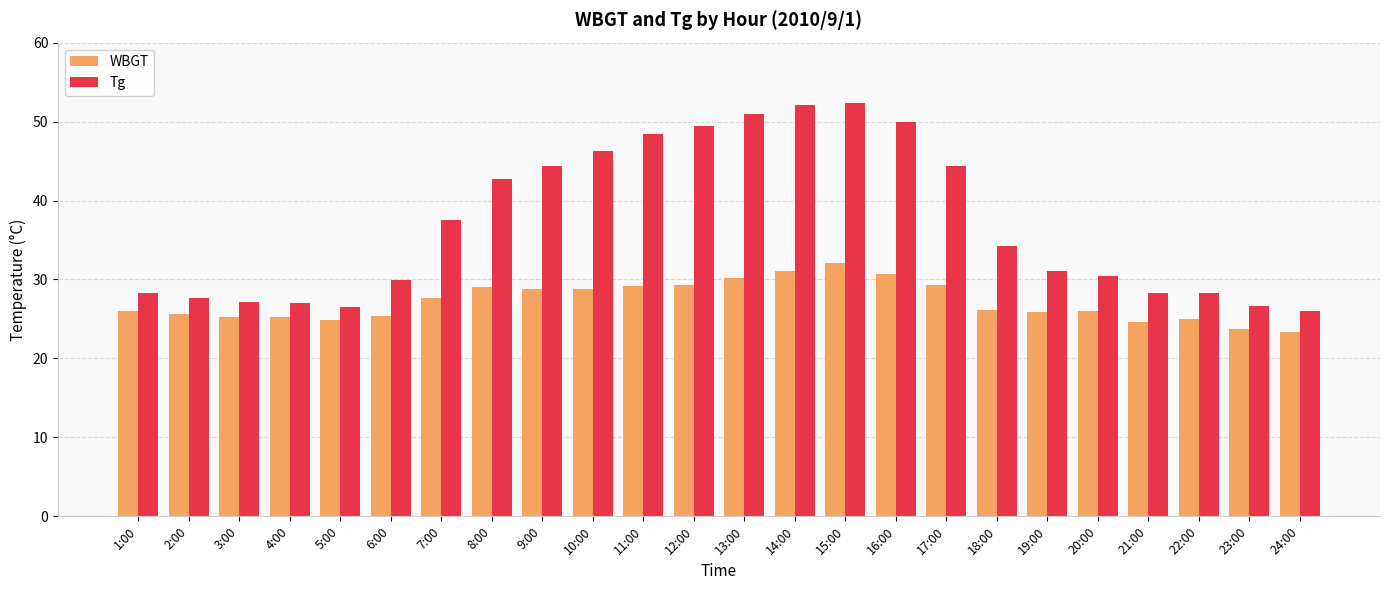

Does the chart contain any negative values?

No